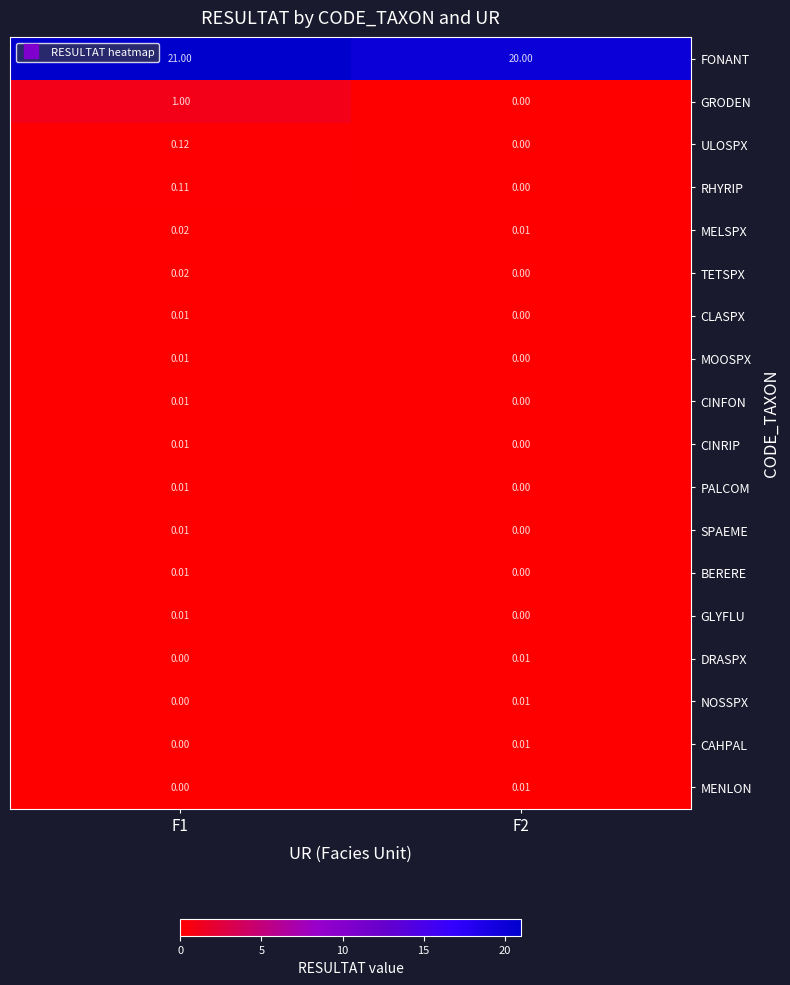

Is the value of MENLON at F1 greater than the value of SPAEME at F1?

No